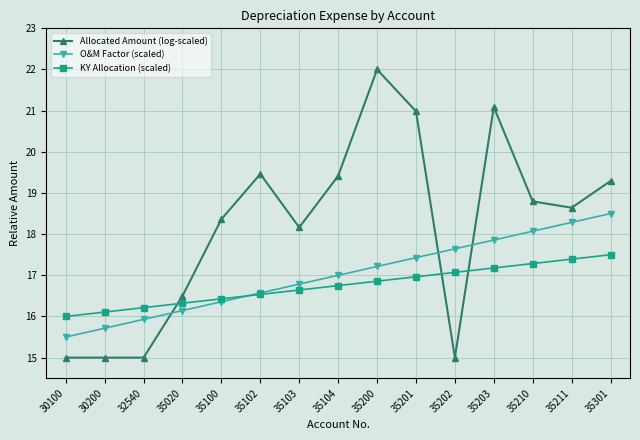

What is the total value across all series at 30100?

46.5